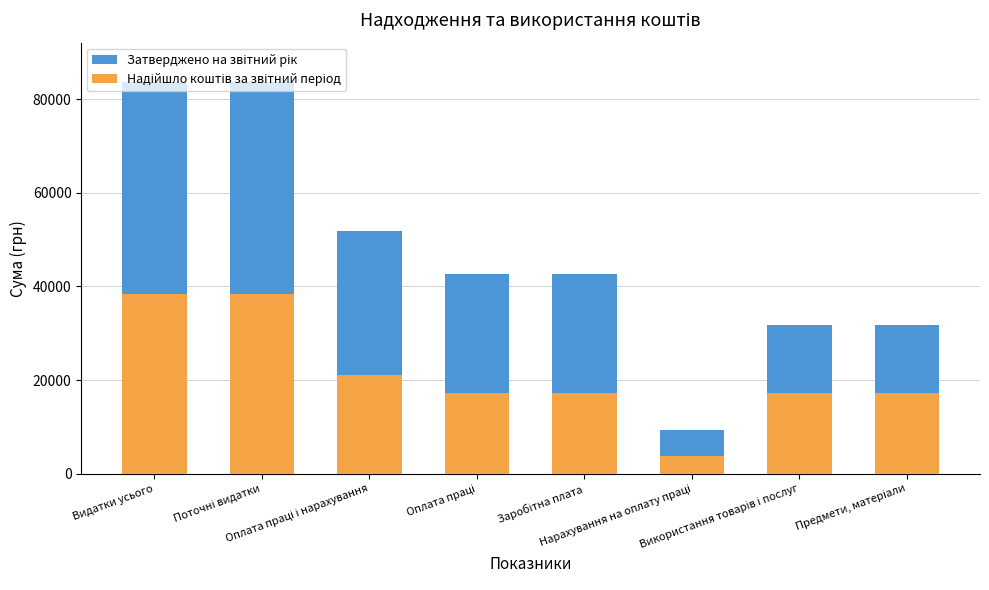

True or false: Затверджено на звітний рік has a value of 19354.2 at Предмети, матеріали.

False